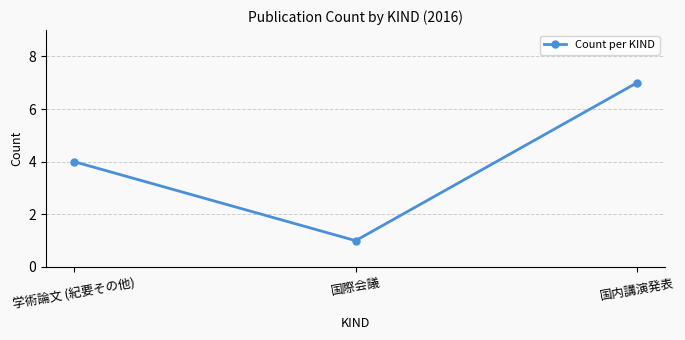

List the labels in order of value, largest first.

国内講演発表, 学術論文 (紀要その他), 国際会議